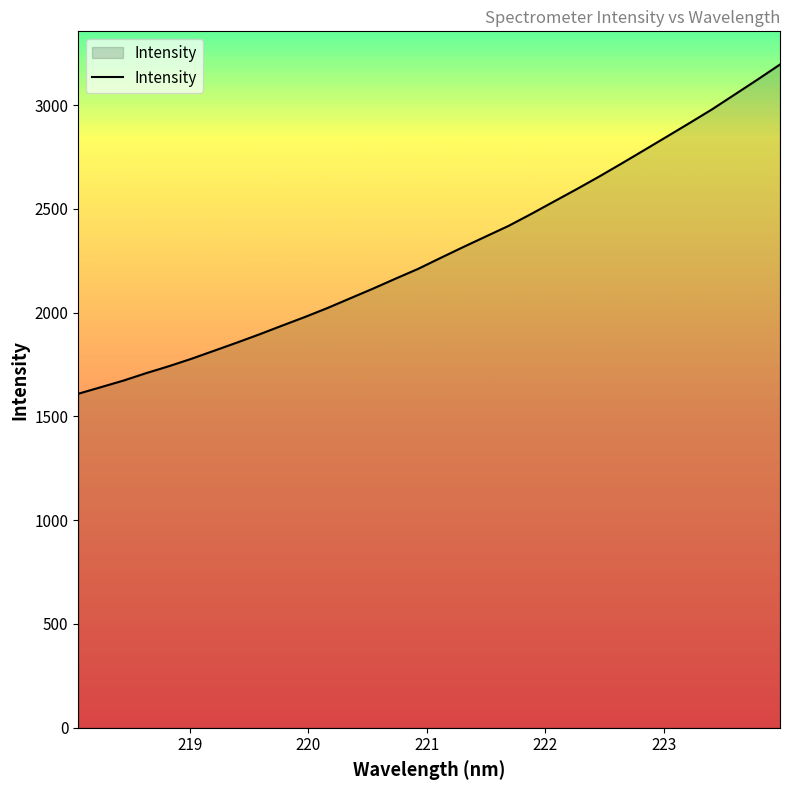

What is the greatest value displayed?

3195.4